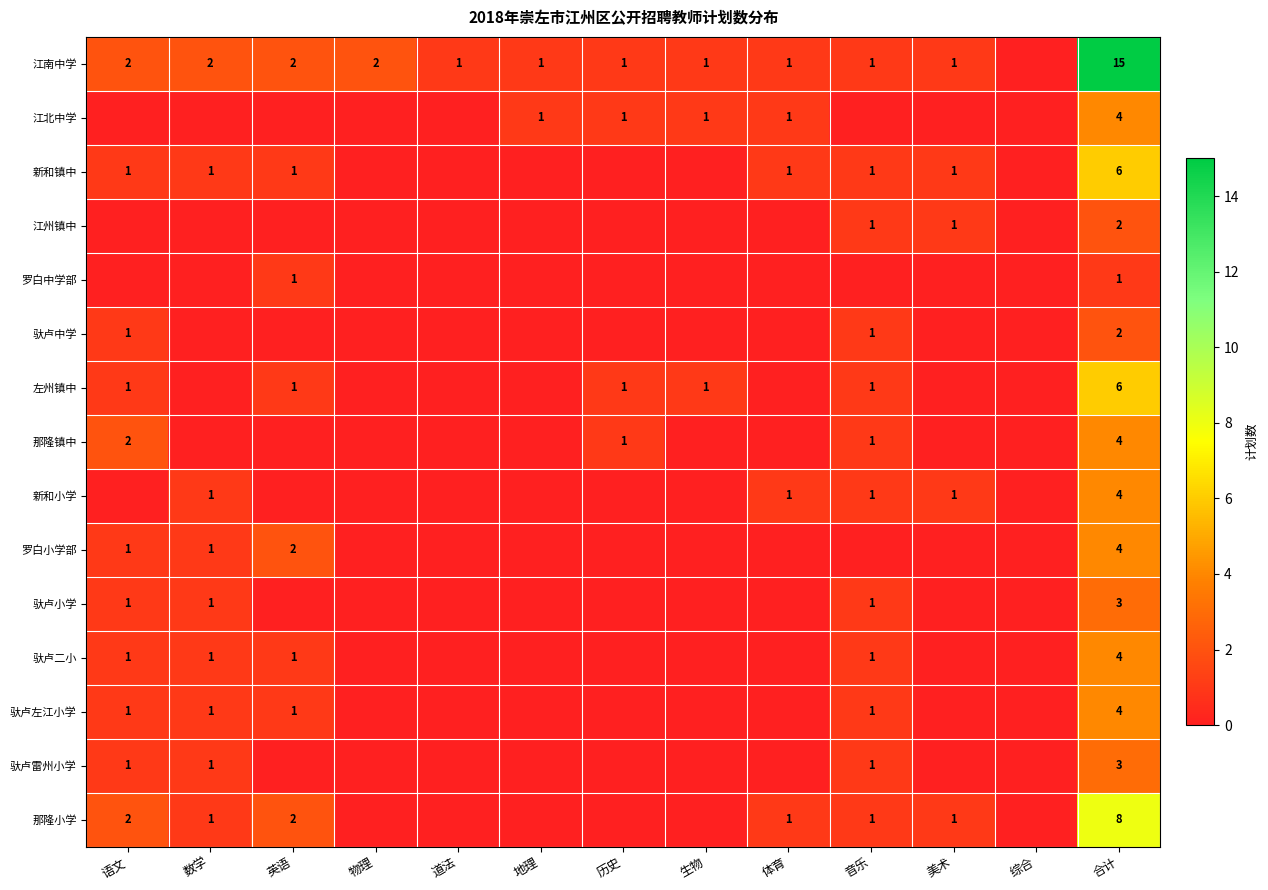

The 江南中学 series shows 1 at 数学. True or false?

False